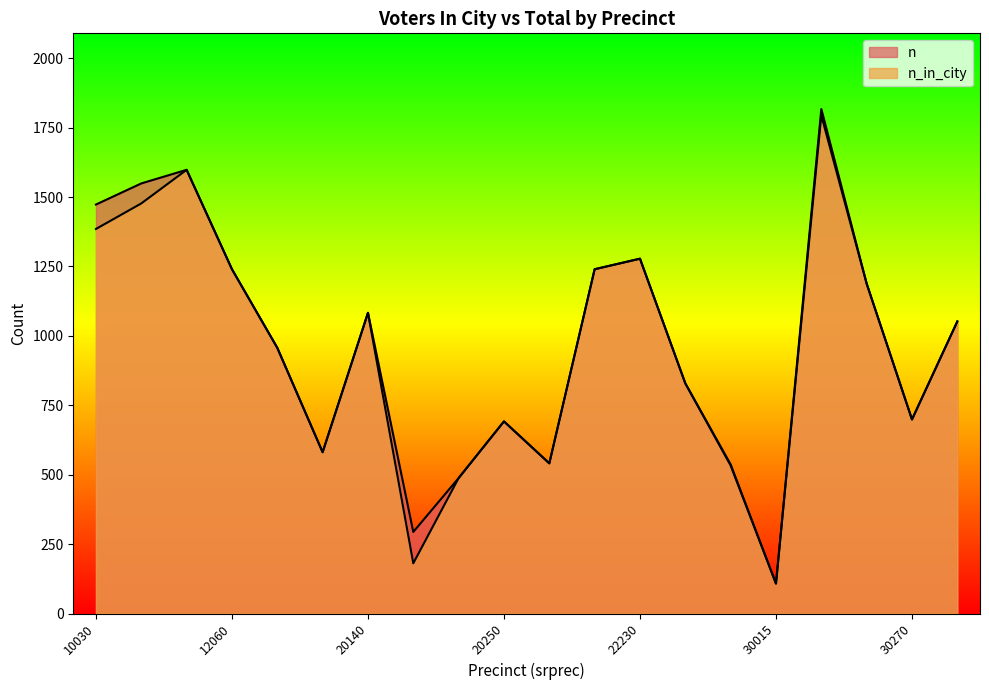

Reading left to right, transcribe all the data shown in this chart.

n_in_city: 10030=1385	10050=1477	10130=1598	12060=1240	12080=957	12210=581	20140=1083	20160=181	20170=488	20250=692	20255=541	22190=1240	22230=1278	22240=829	30010=533	30015=108	30120=1794	30260=1188	30270=699	30280=1052
n: 10030=1473	10050=1549	10130=1598	12060=1240	12080=957	12210=581	20140=1083	20160=294	20170=488	20250=692	20255=541	22190=1240	22230=1278	22240=829	30010=537	30015=108	30120=1817	30260=1188	30270=699	30280=1052